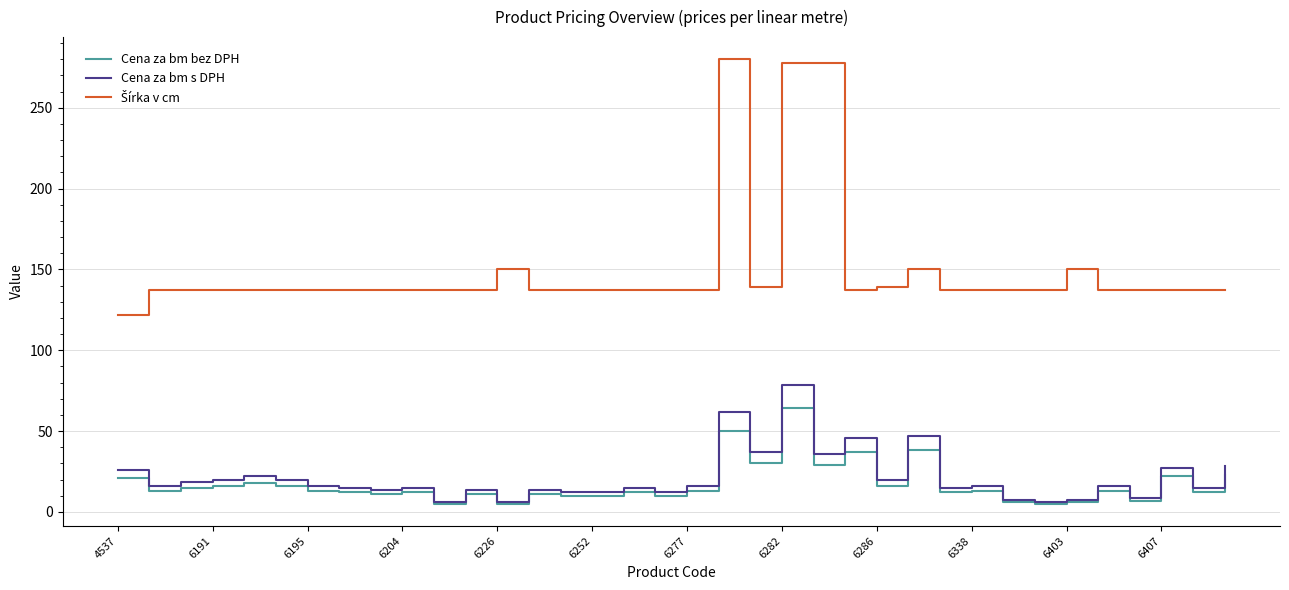

What is the difference between the second highest and second lowest values in the Cena za bm bez DPH series?

45.0